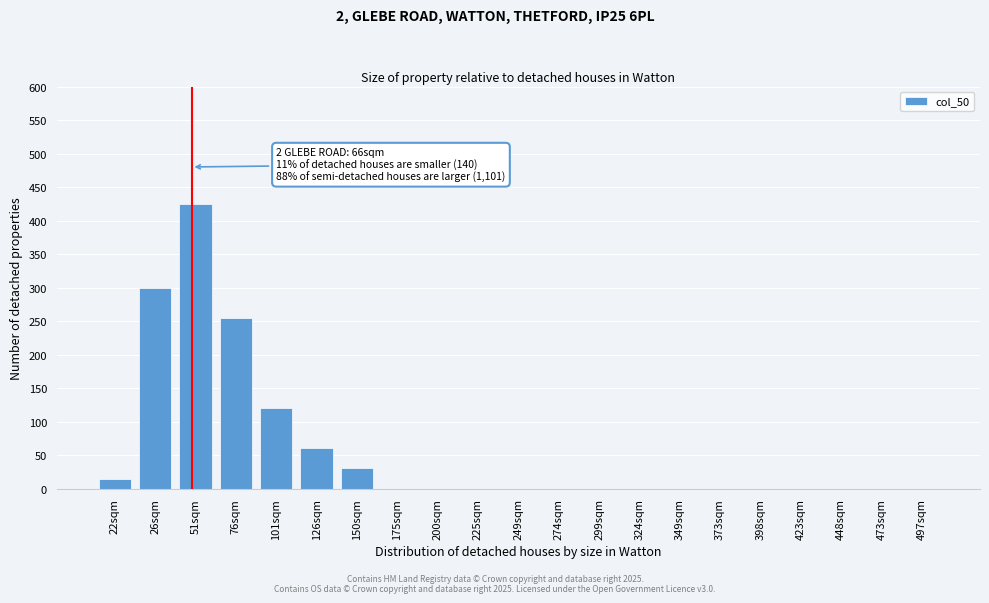

Reading right to left, list all the values displayed in this chart.

497sqm=0	473sqm=0	448sqm=0	423sqm=0	398sqm=0	373sqm=0	349sqm=0	324sqm=0	299sqm=0	274sqm=0	249sqm=0	225sqm=0	200sqm=0	175sqm=0	150sqm=30	126sqm=60	101sqm=120	76sqm=255	51sqm=425	26sqm=300	22sqm=15